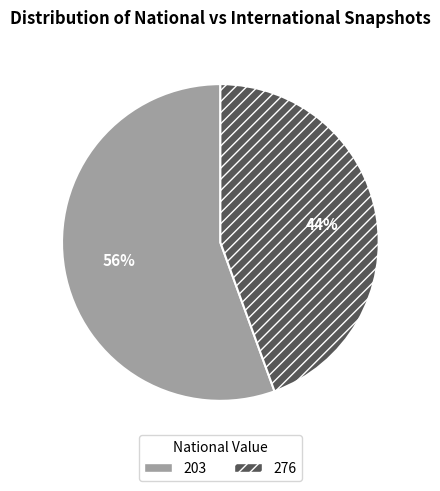

How many slices are in this pie chart?

2